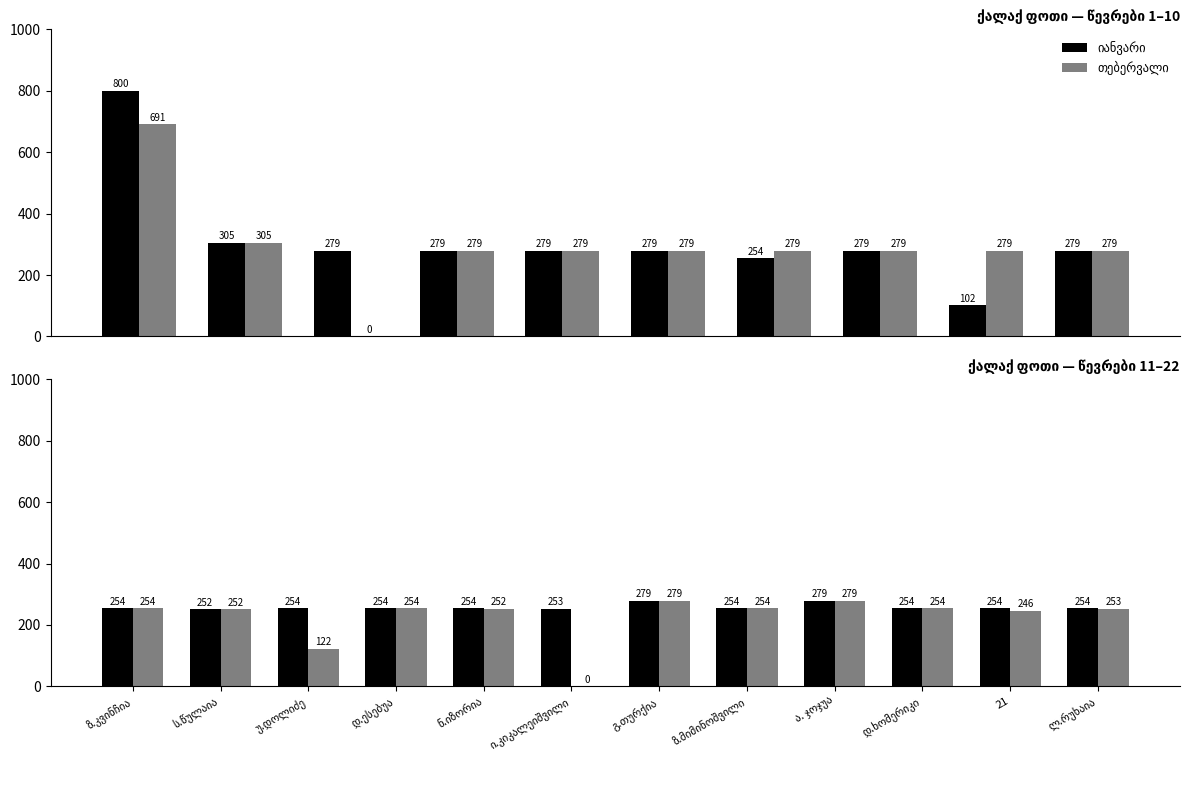

What is the value of the თებერვალი bar at the 5th from the left?

252.1